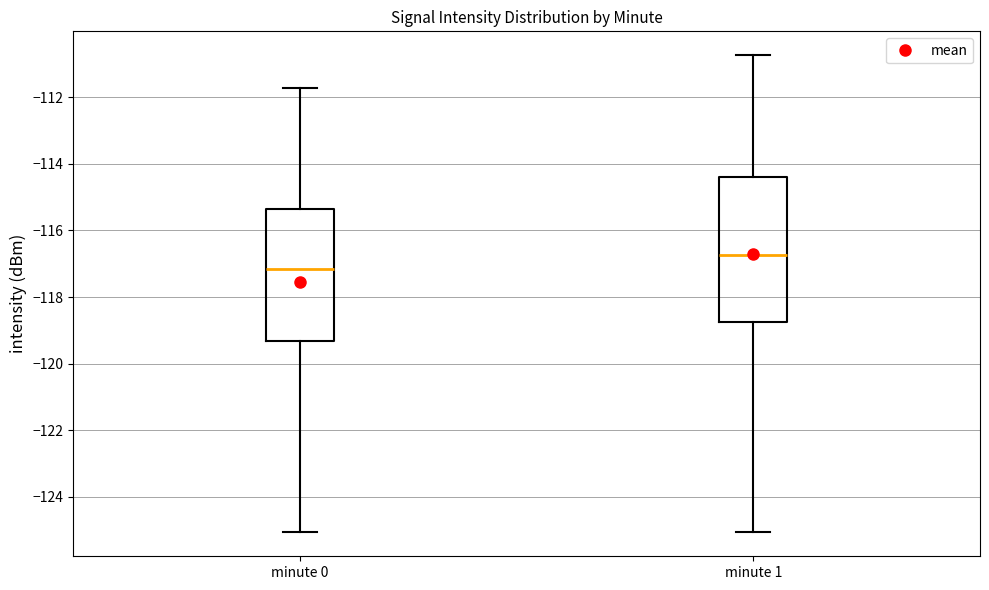

Reading left to right, transcribe this box plot: for each box, give where its median line is, the range the box spans, and where its two whiskers end, as read against the y-axis. The values are not printed on the chart, so give them approximately, as read against the axis.

minute 0: median -117.2, box -119.4 to -115.4, whiskers -125.0 to -111.8
minute 1: median -116.8, box -118.8 to -114.4, whiskers -125.0 to -110.8